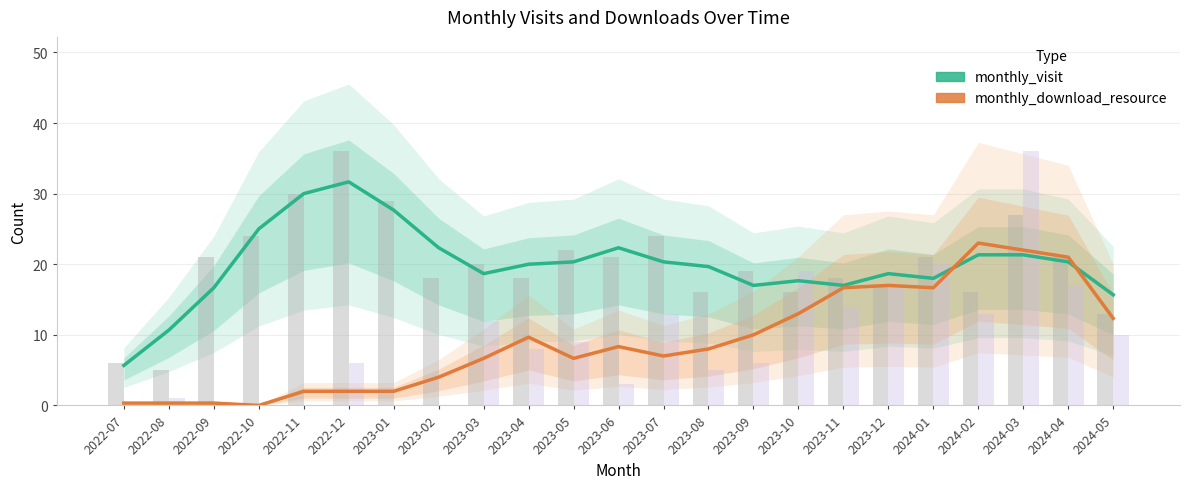

What is the spread (max minus min) of values at 2023-03?

12.0